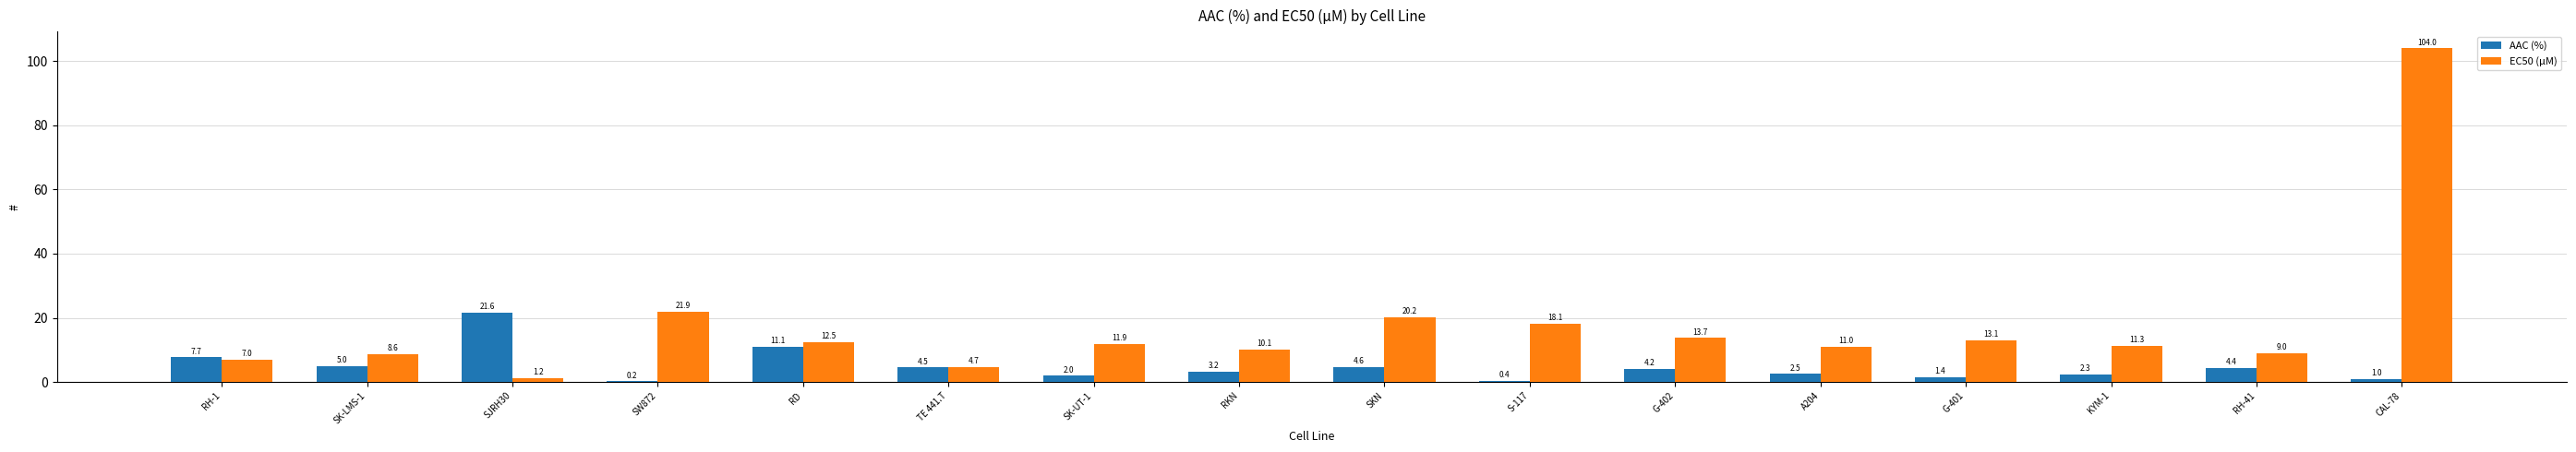

What is the sum of all EC50 (µM) values?

278.3